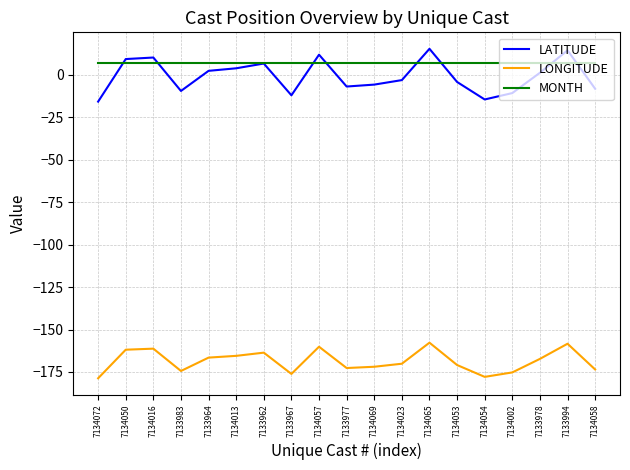

What is the average value of the LONGITUDE series?

-168.6